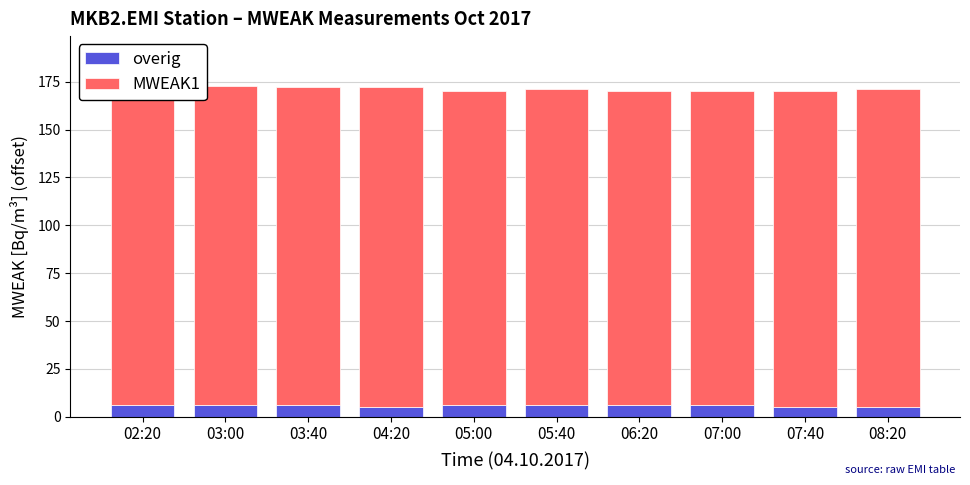

How many bars are there in total?

10